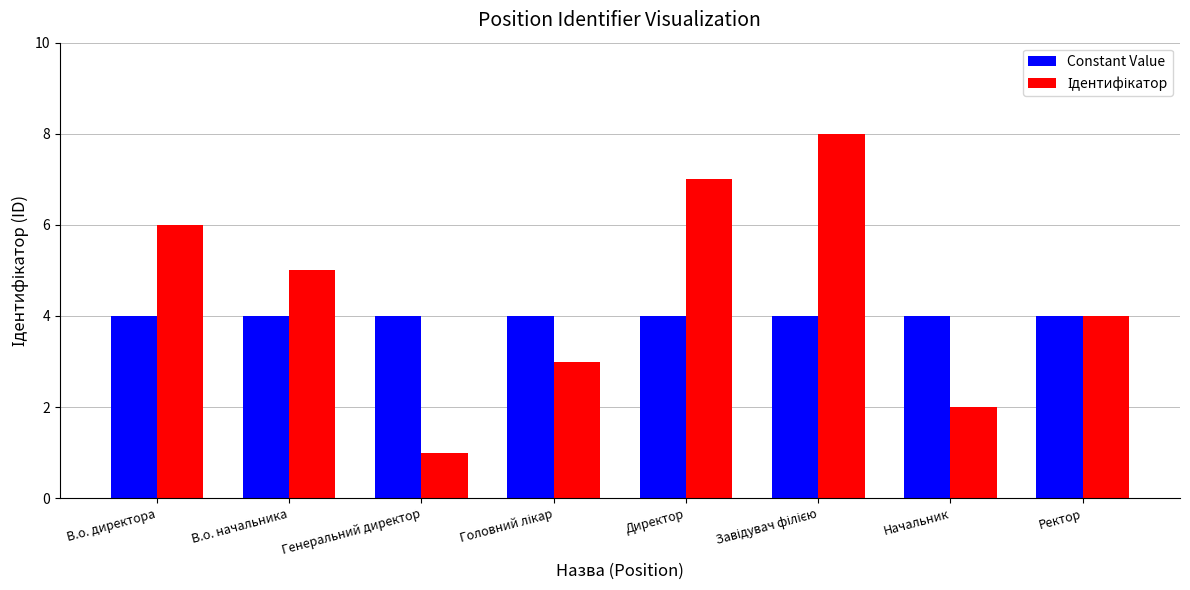

Does the chart contain stacked bars?

No